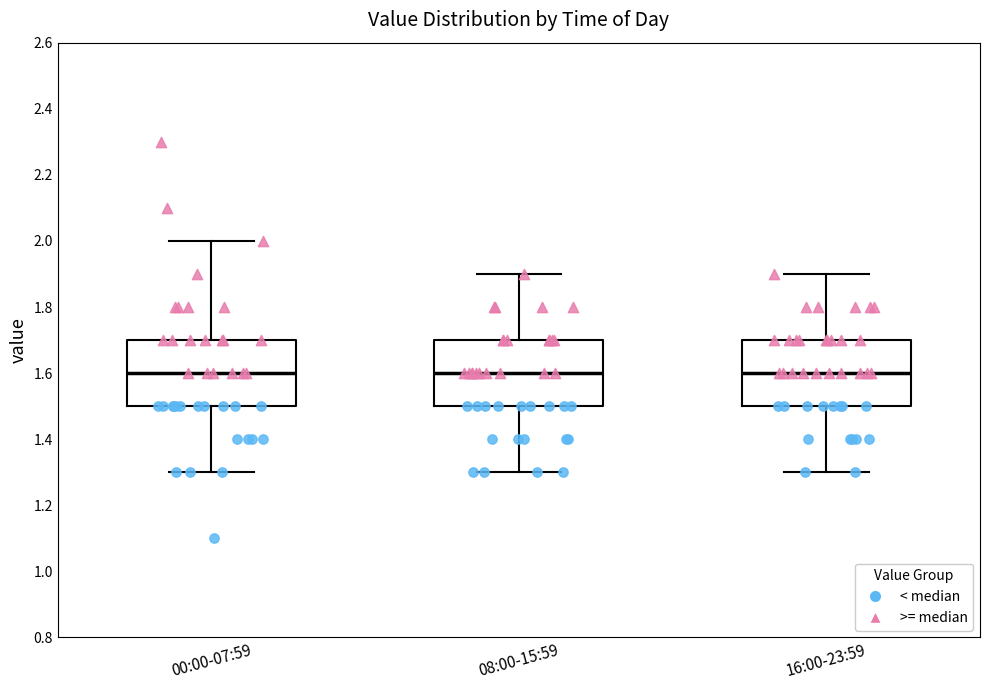

Where is the lower edge of the box for 00:00-07:59 on the y-axis? The values are not printed on the chart, so give them approximately, as read against the axis.

1.5